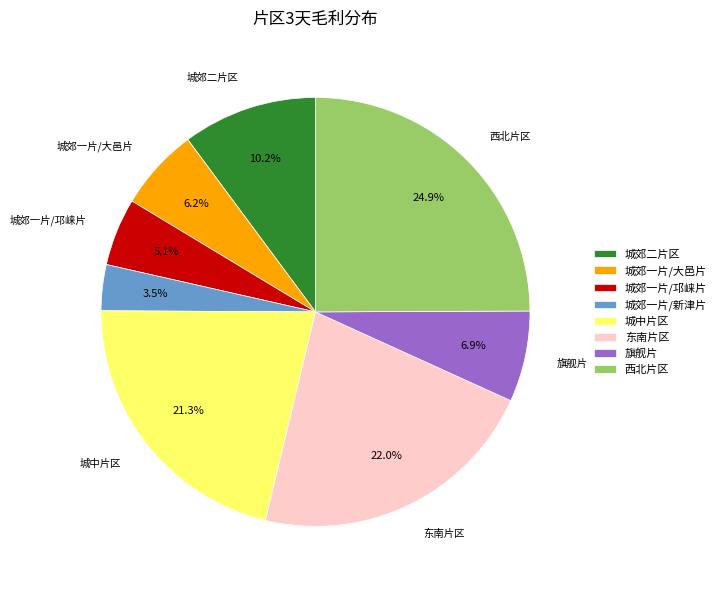

What portion of the pie excludes 东南片区?

78.0%